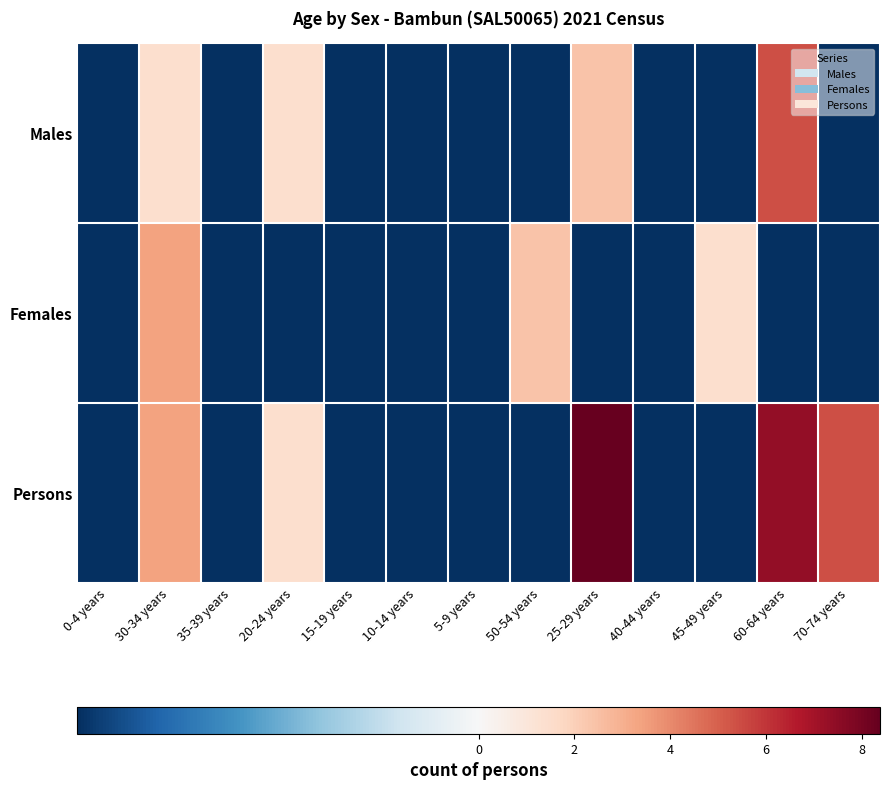

At how many categories does at least one series exceed 7?

2